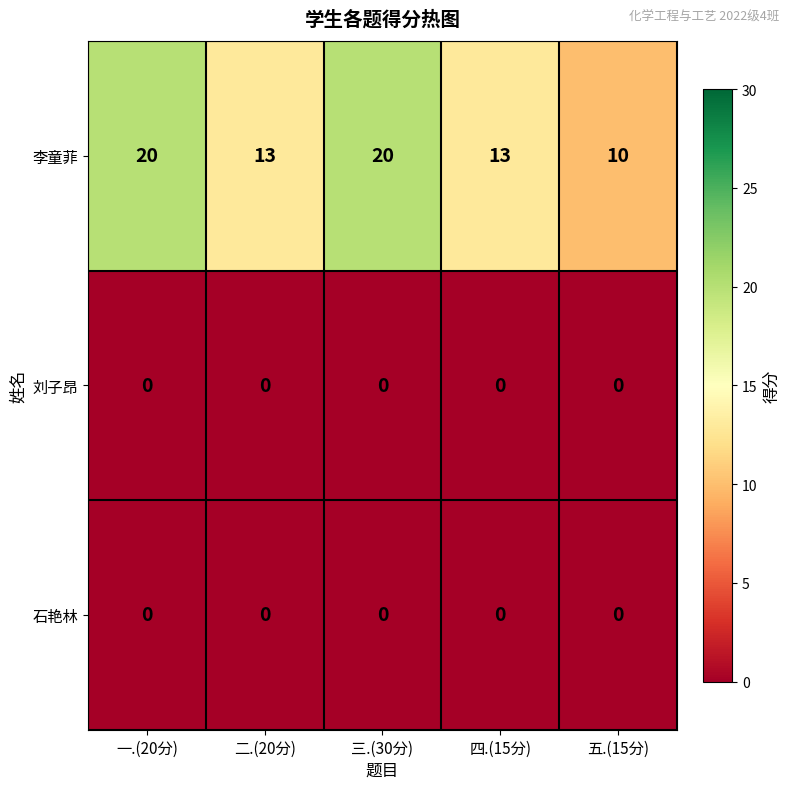

Which series changed the most between 三.(30分) and 四.(15分)?

李童菲